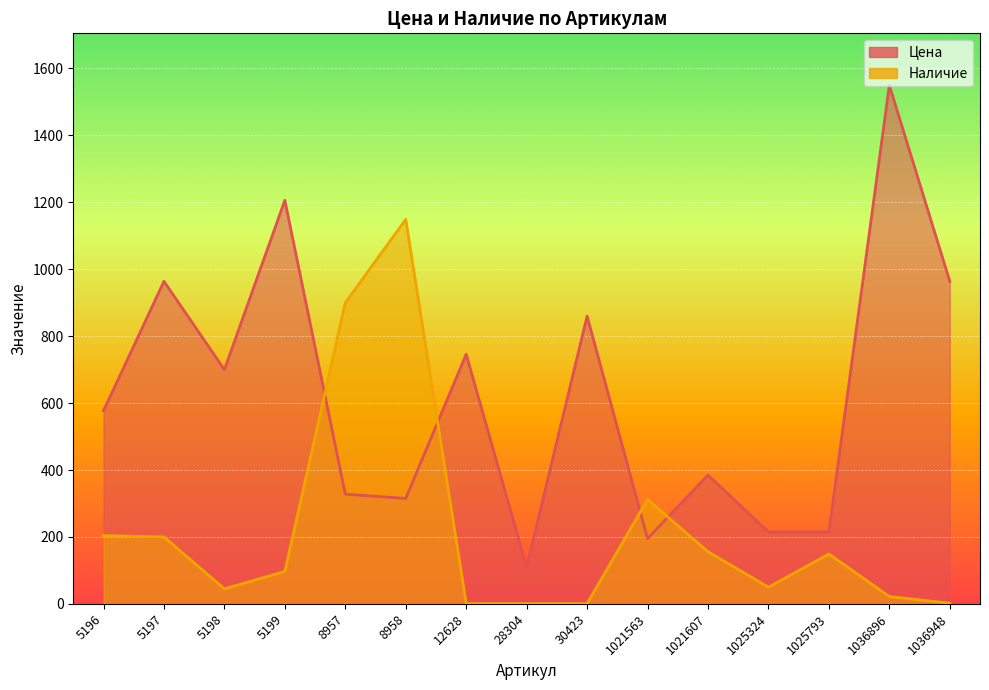

Rank the series by their maximum value, from highest to lowest.

Цена, Наличие